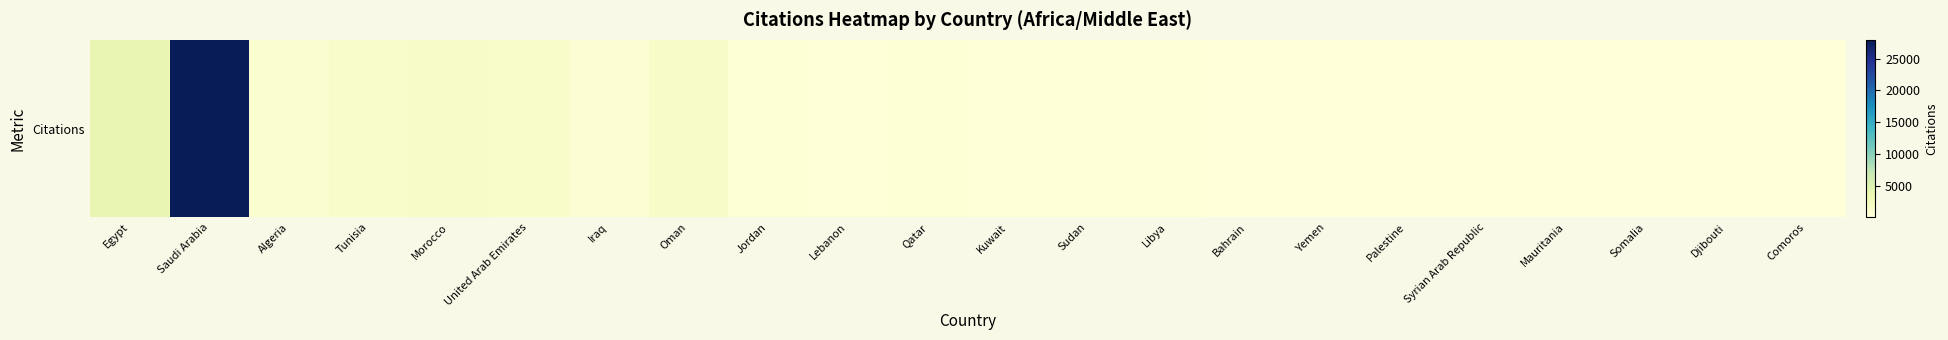

Rank the categories by value from highest to lowest.

Saudi Arabia, Egypt, Oman, Morocco, United Arab Emirates, Tunisia, Algeria, Iraq, Qatar, Jordan, Lebanon, Kuwait, Sudan, Libya, Palestine, Somalia, Mauritania, Syrian Arab Republic, Djibouti, Yemen, Bahrain, Comoros